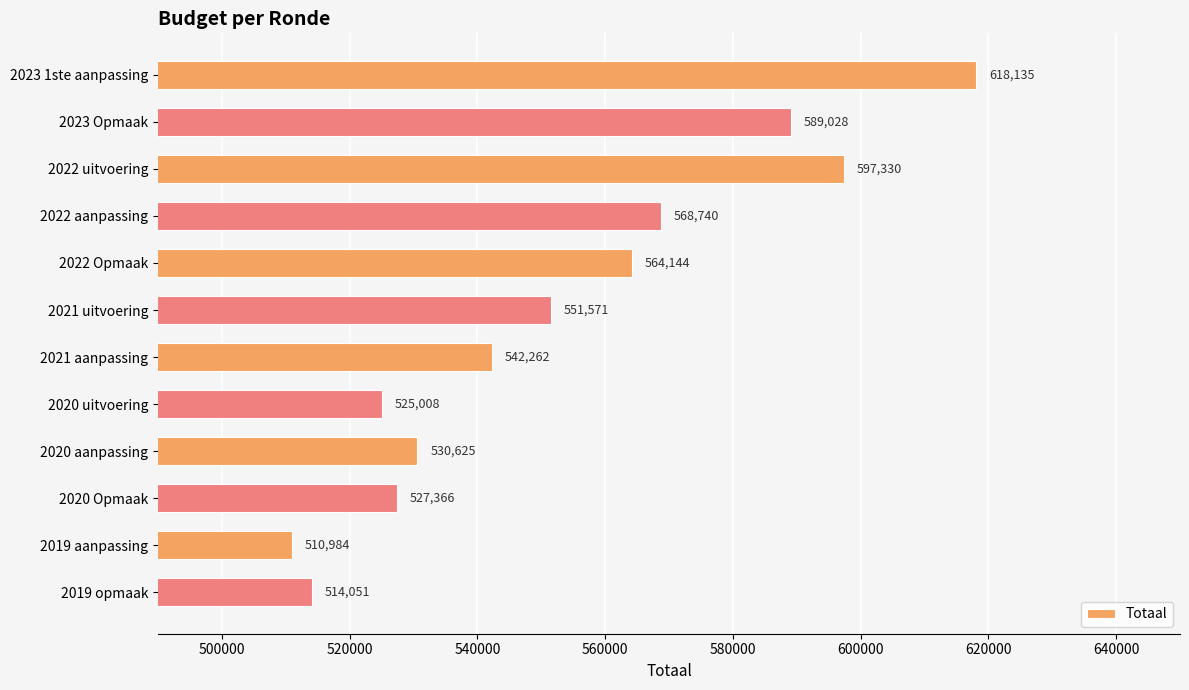

What is the average value?

553270